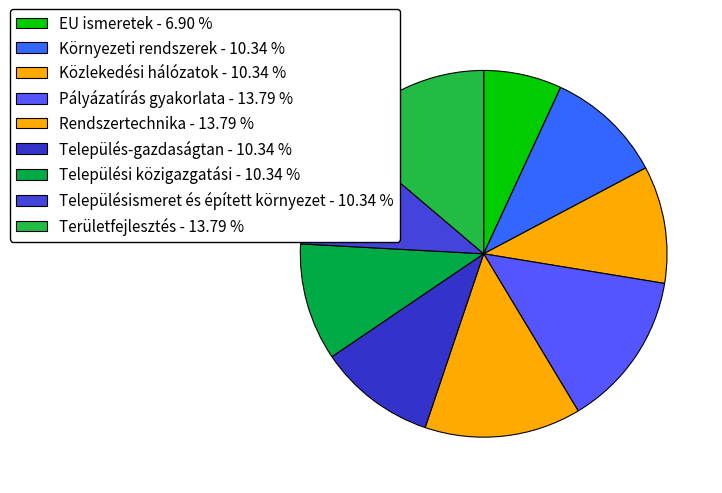

Which slice is the largest?

Pályázatírás gyakorlata